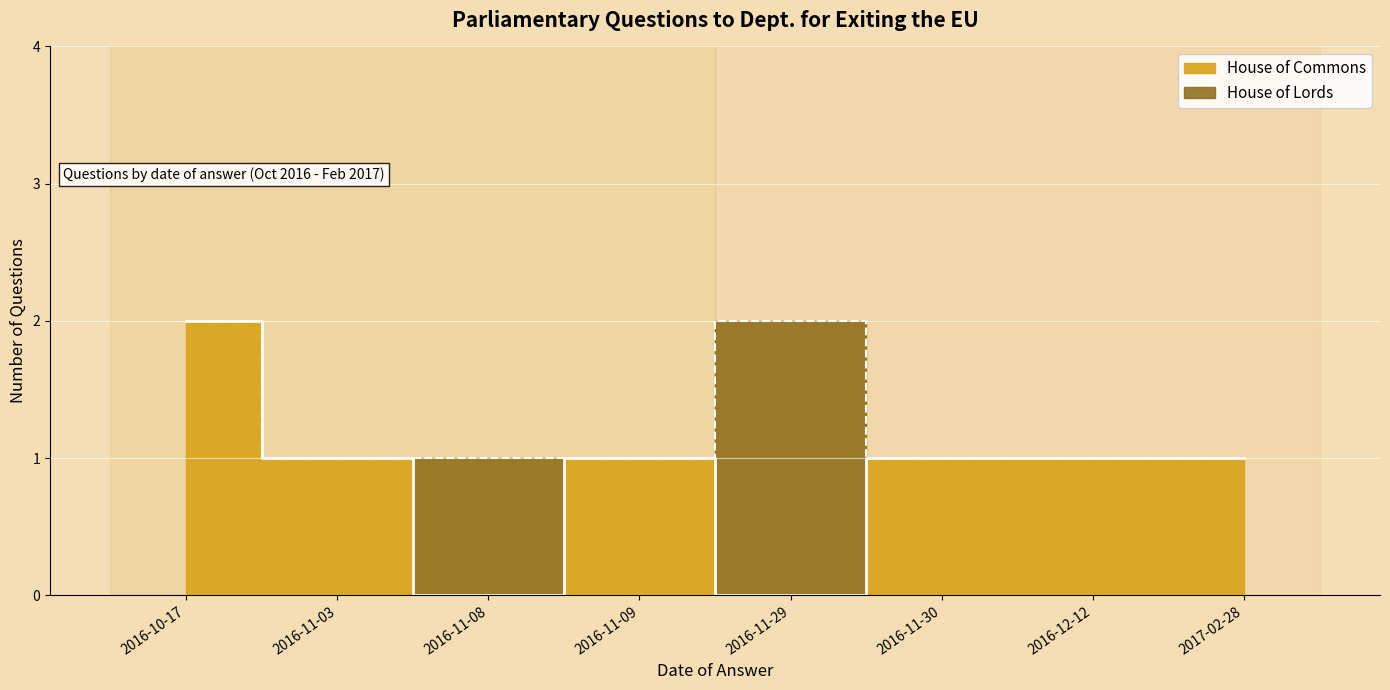

Which has a higher value, 2016-11-03 or 2016-12-12?

2016-11-03